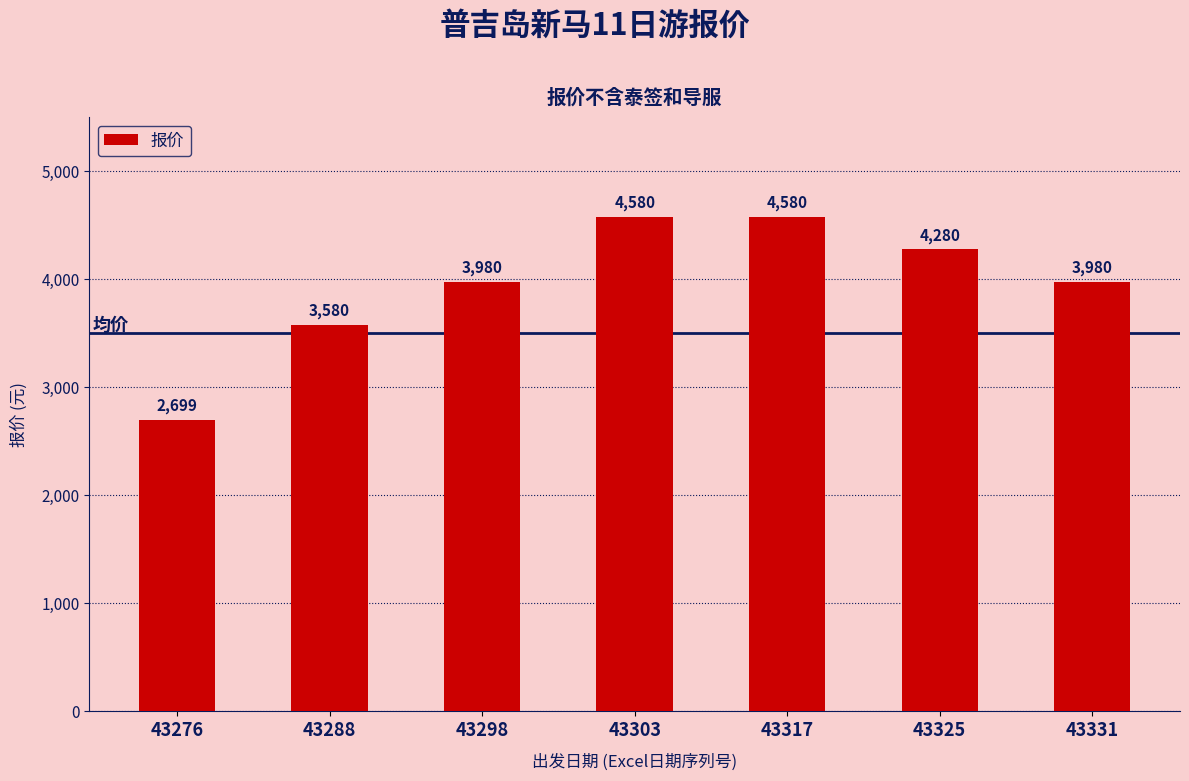

Reading left to right, what are all the values shown in this chart?

43276=2699	43288=3580	43298=3980	43303=4580	43317=4580	43325=4280	43331=3980